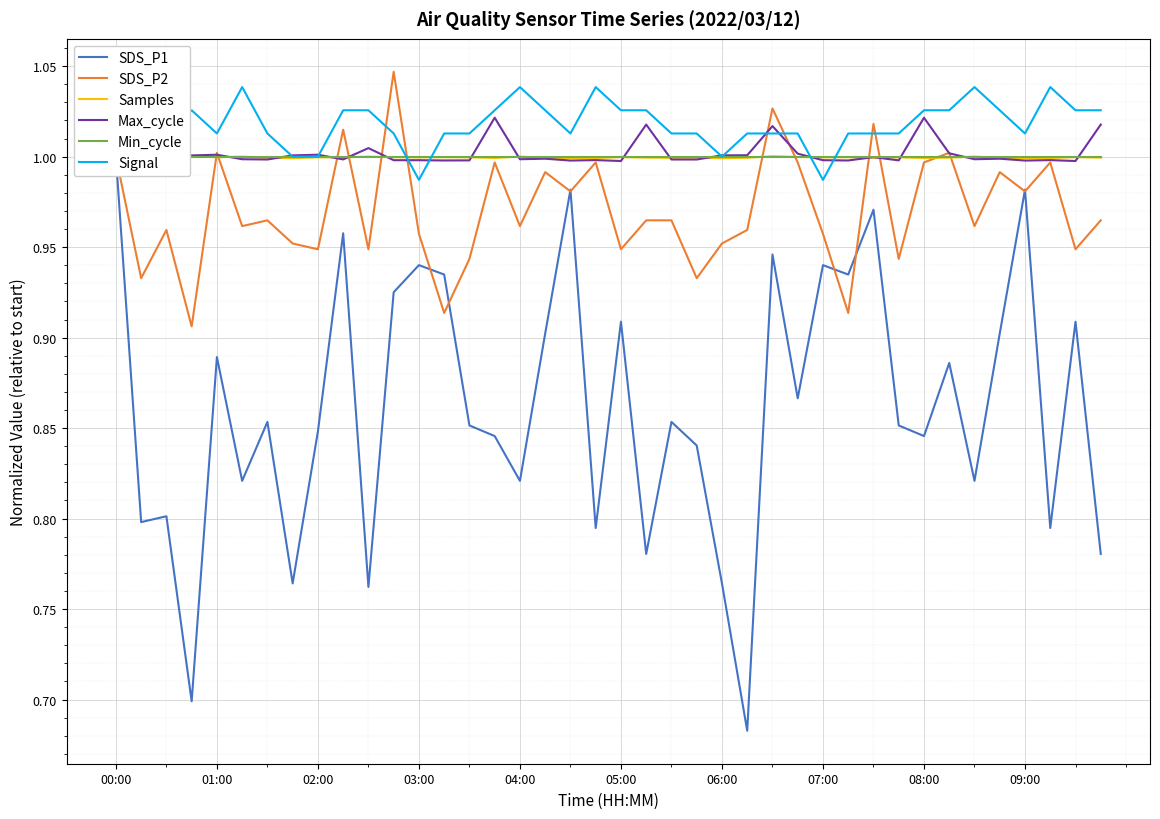

How many lines are shown in the chart?

6